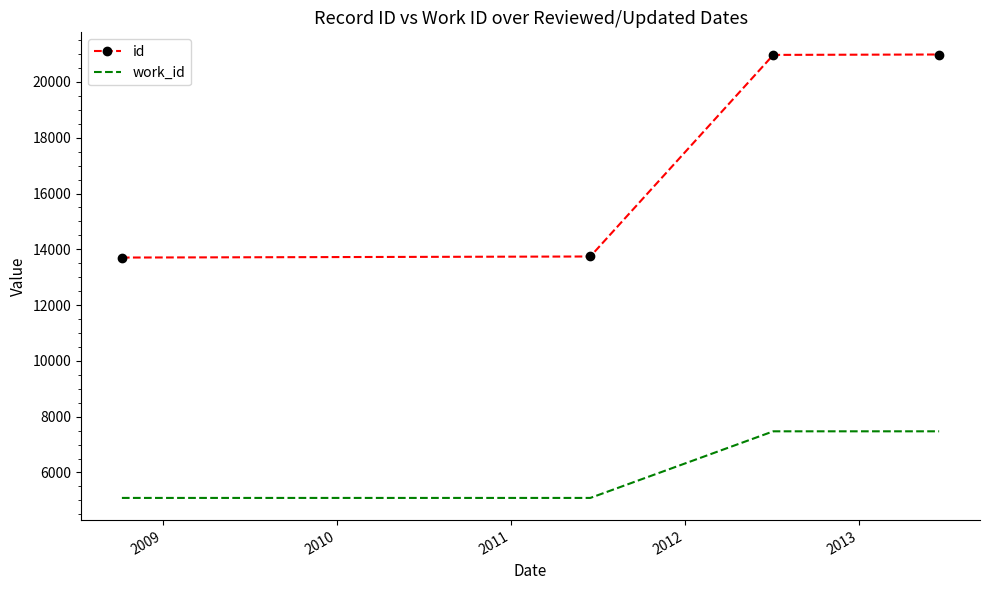

What is the maximum value shown in the chart?

20984